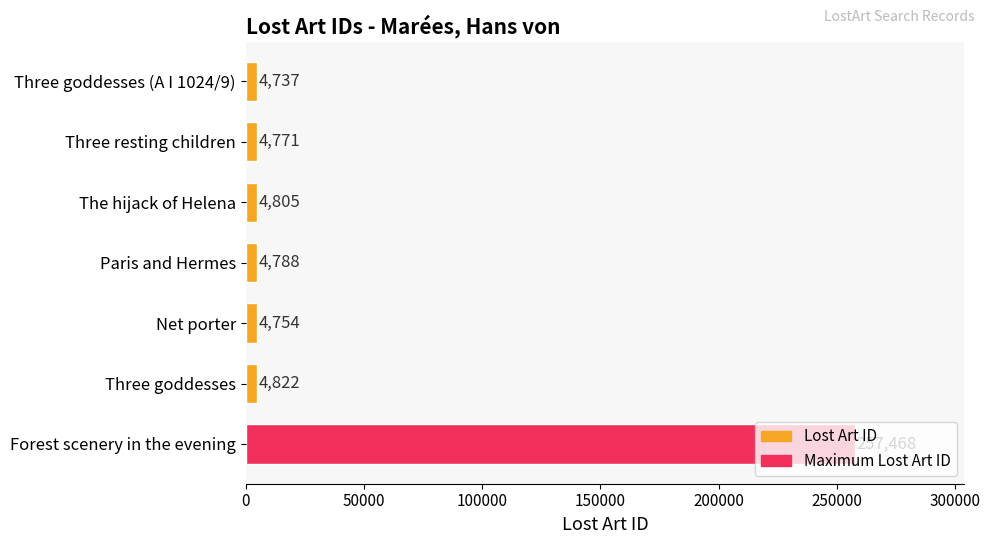

How many categories are shown in the chart?

7